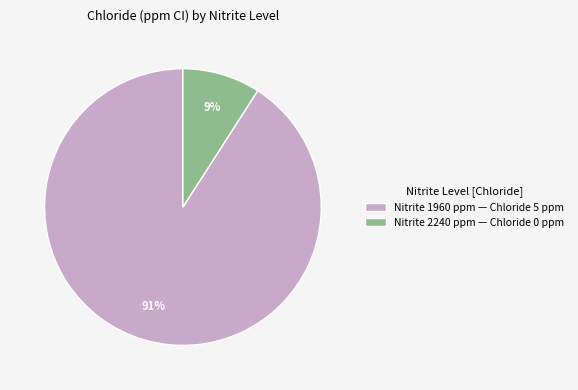

The Nitrite 2240 ppm — Chloride 0 ppm slice represents 19% of the pie. True or false?

False